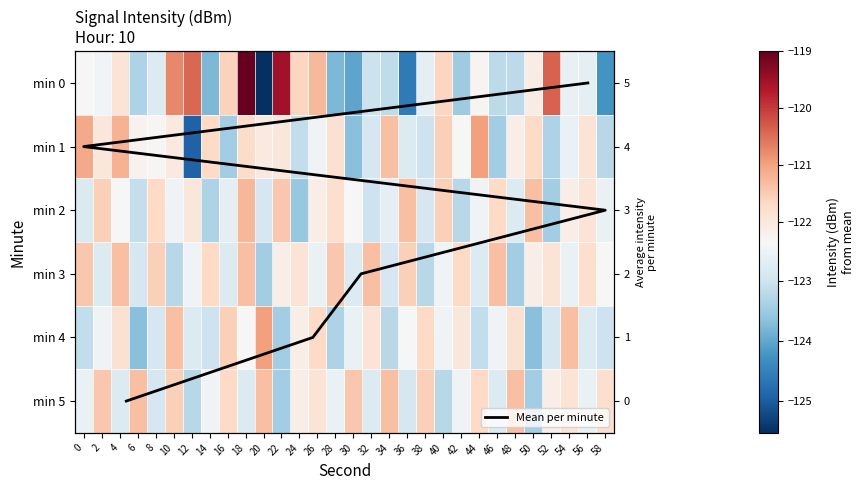

What is the spread (max minus min) of values at 56?

1.0